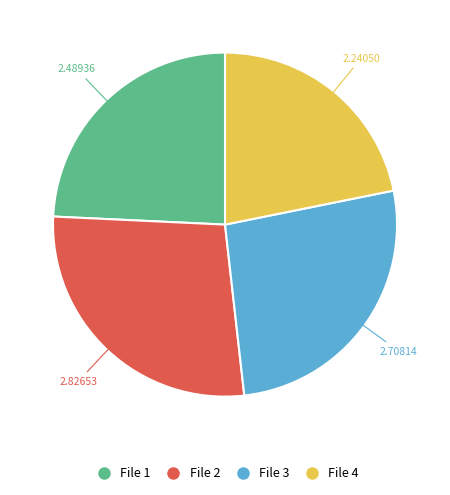

How many slices are in this pie chart?

4